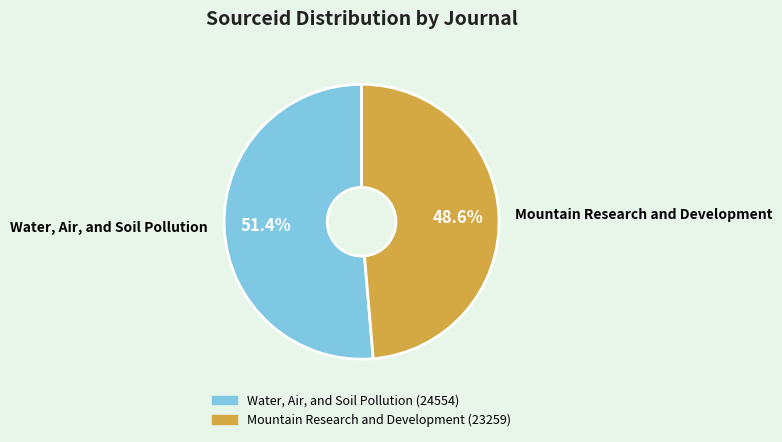

How many segments does this pie chart have?

2